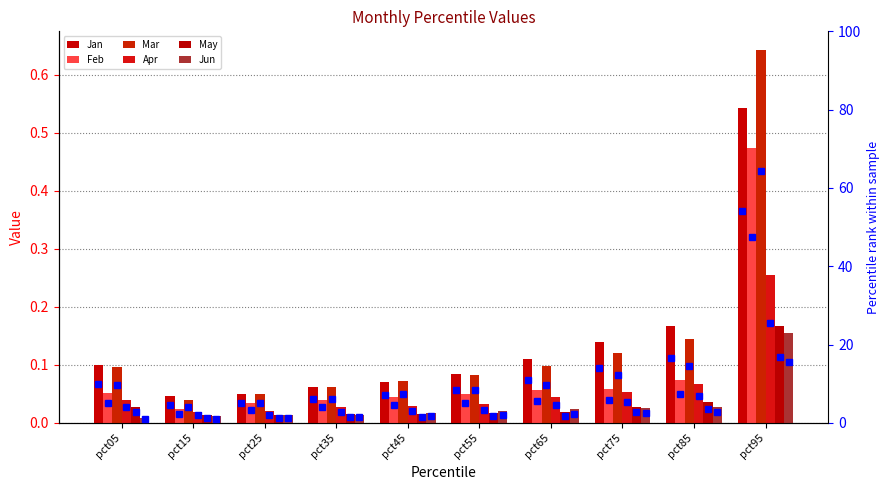

What value does the Mar series have at pct45?

0.1